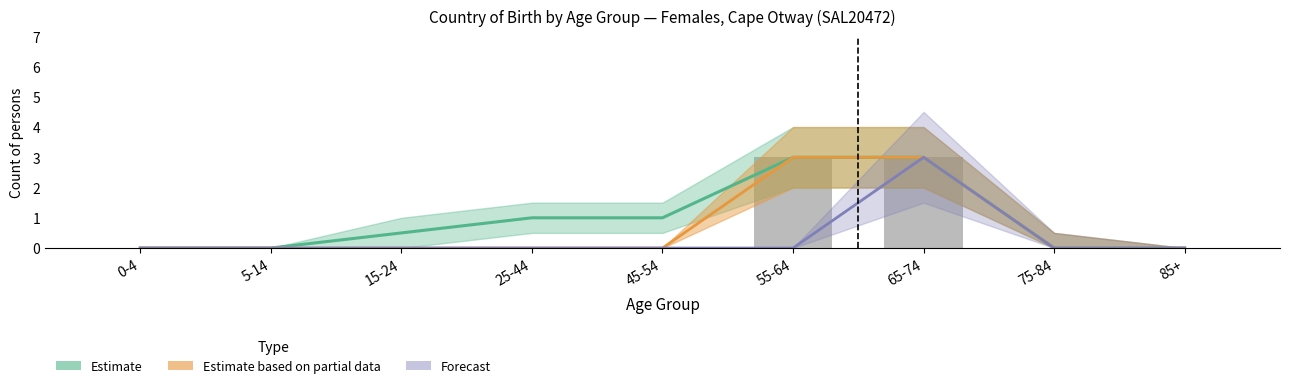

What is the difference between the second highest and minimum values?

3